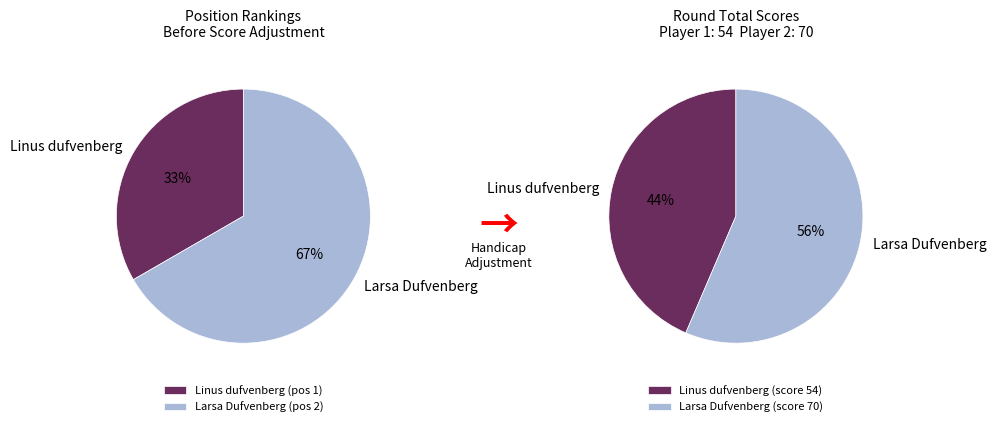

True or false: Larsa Dufvenberg accounts for 67% of the total.

True